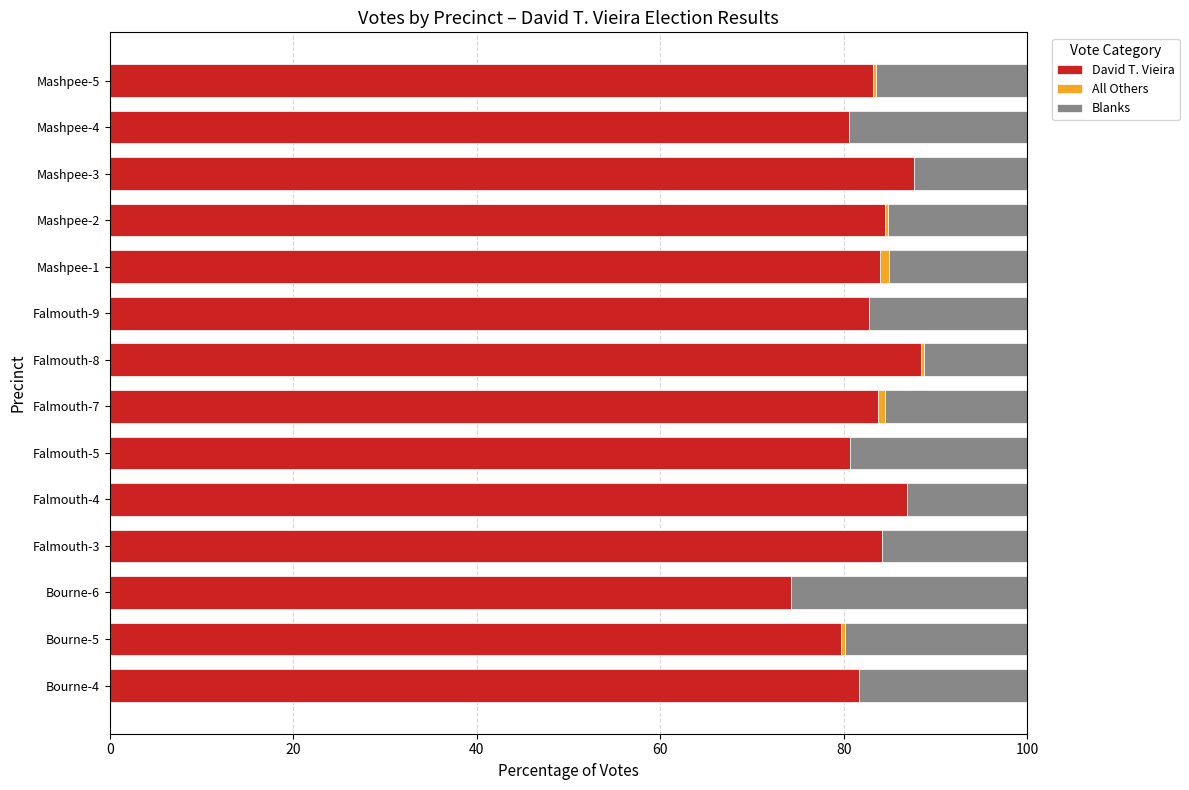

Is it true that David T. Vieira equals 32.0 at Mashpee-5?

False